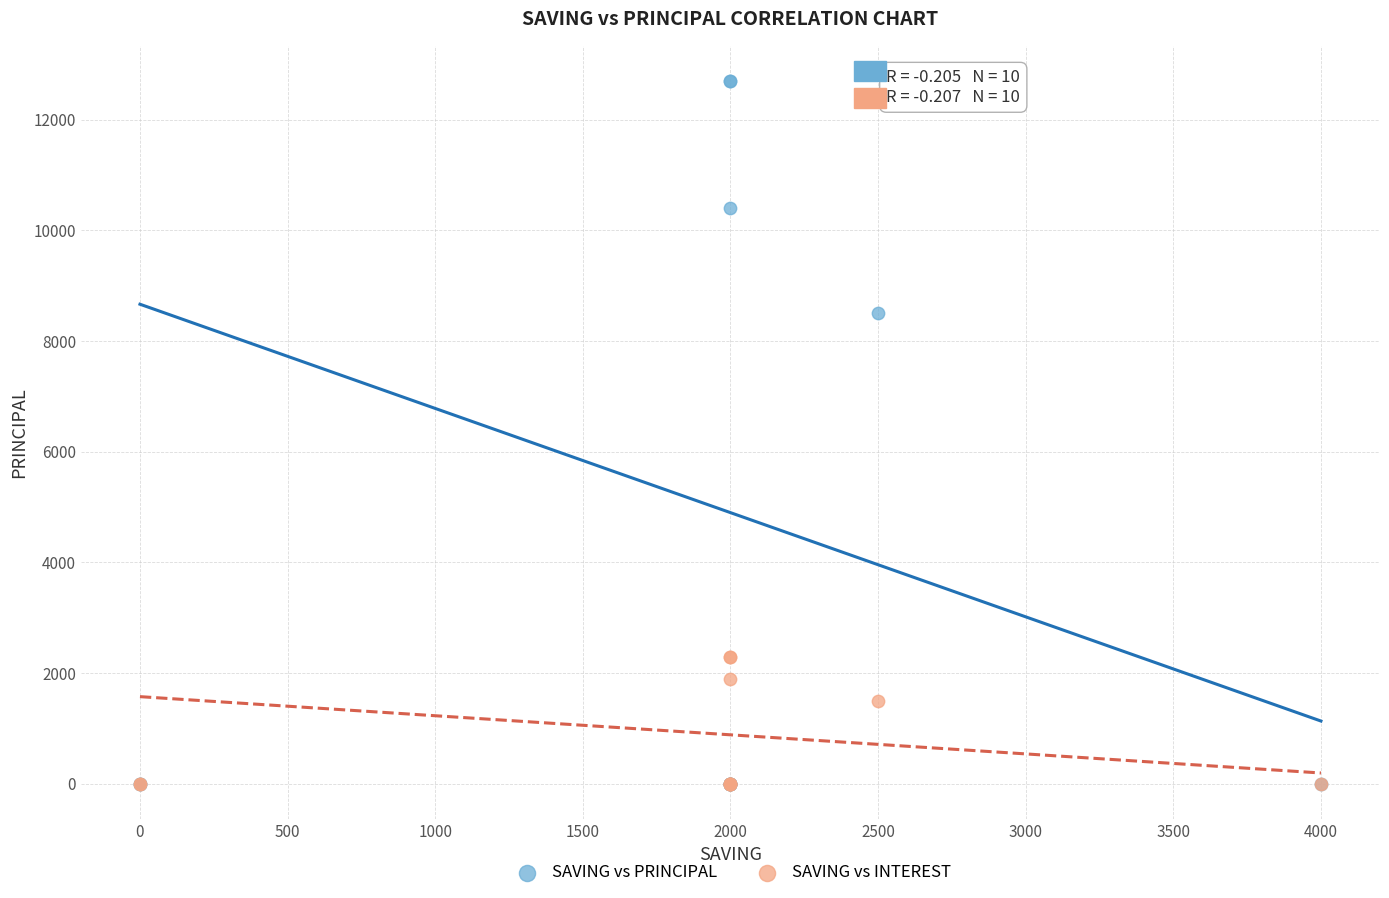

Which series has the largest Y range (max minus min)?

SAVING vs PRINCIPAL